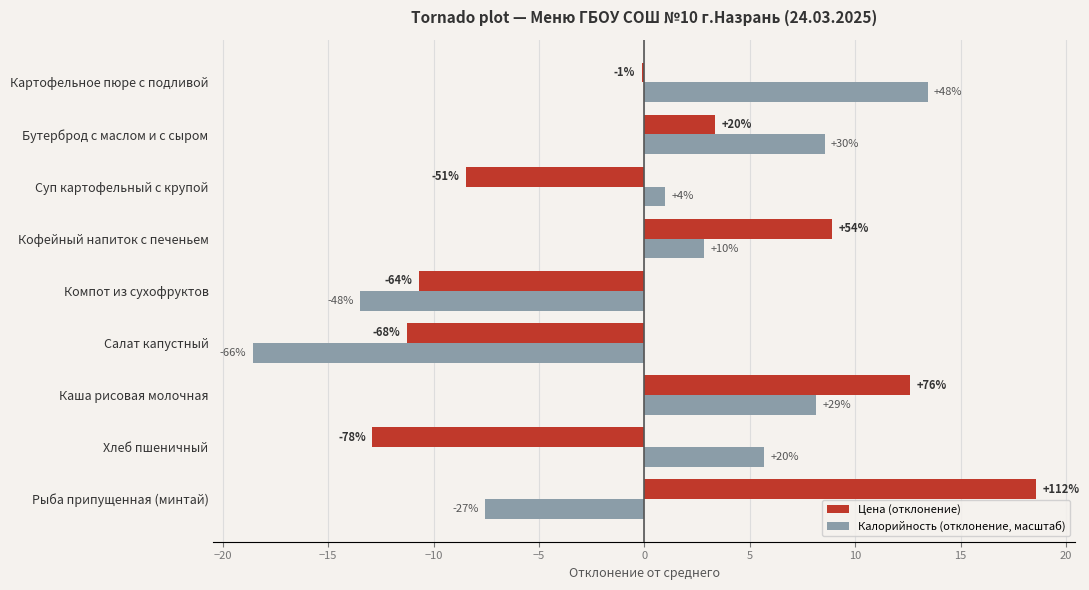

What are all the series names shown in the legend?

Цена (отклонение), Калорийность (отклонение, масштаб)